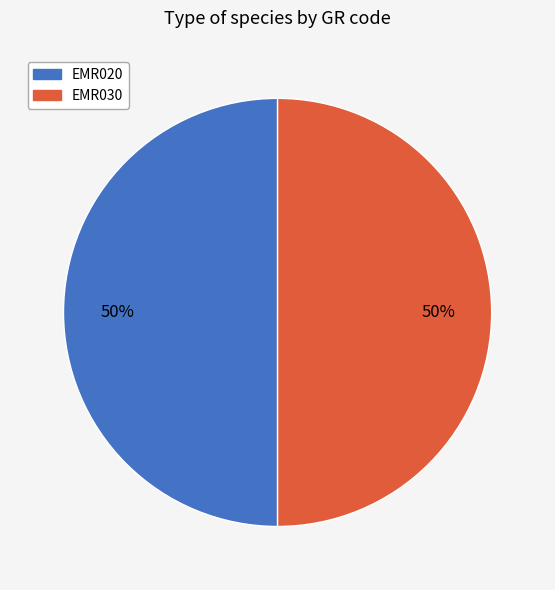

Is it true that EMR020 is 41% of the pie?

False